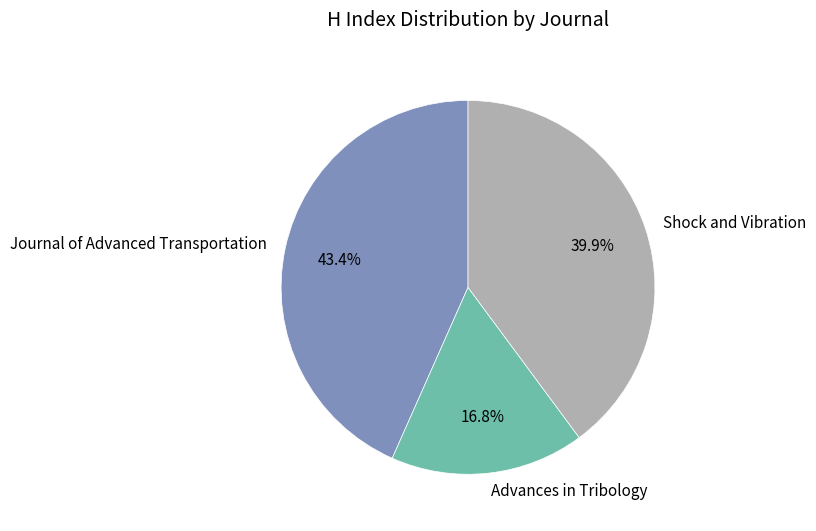

Is it true that Journal of Advanced Transportation is 51% of the pie?

False